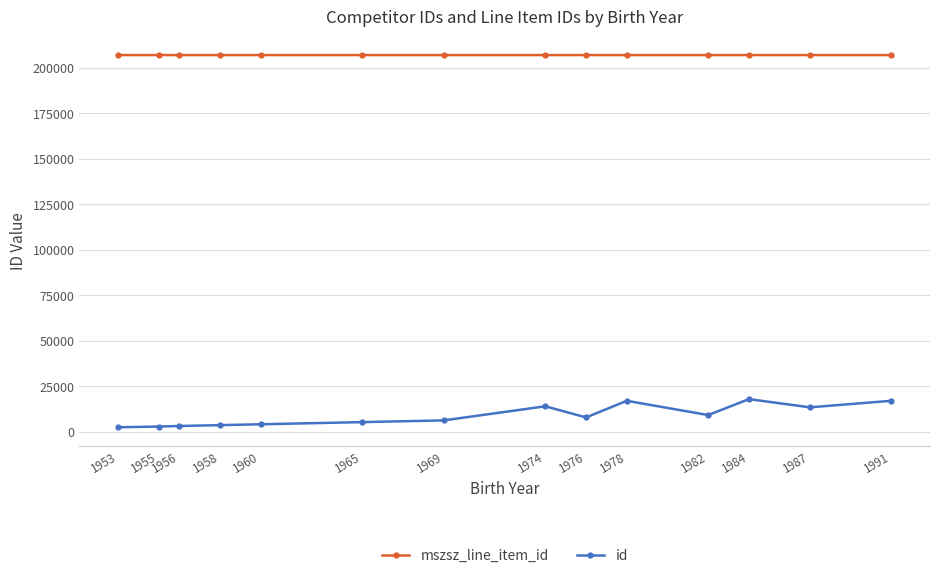

True or false: id and mszsz_line_item_id intersect in this chart.

False